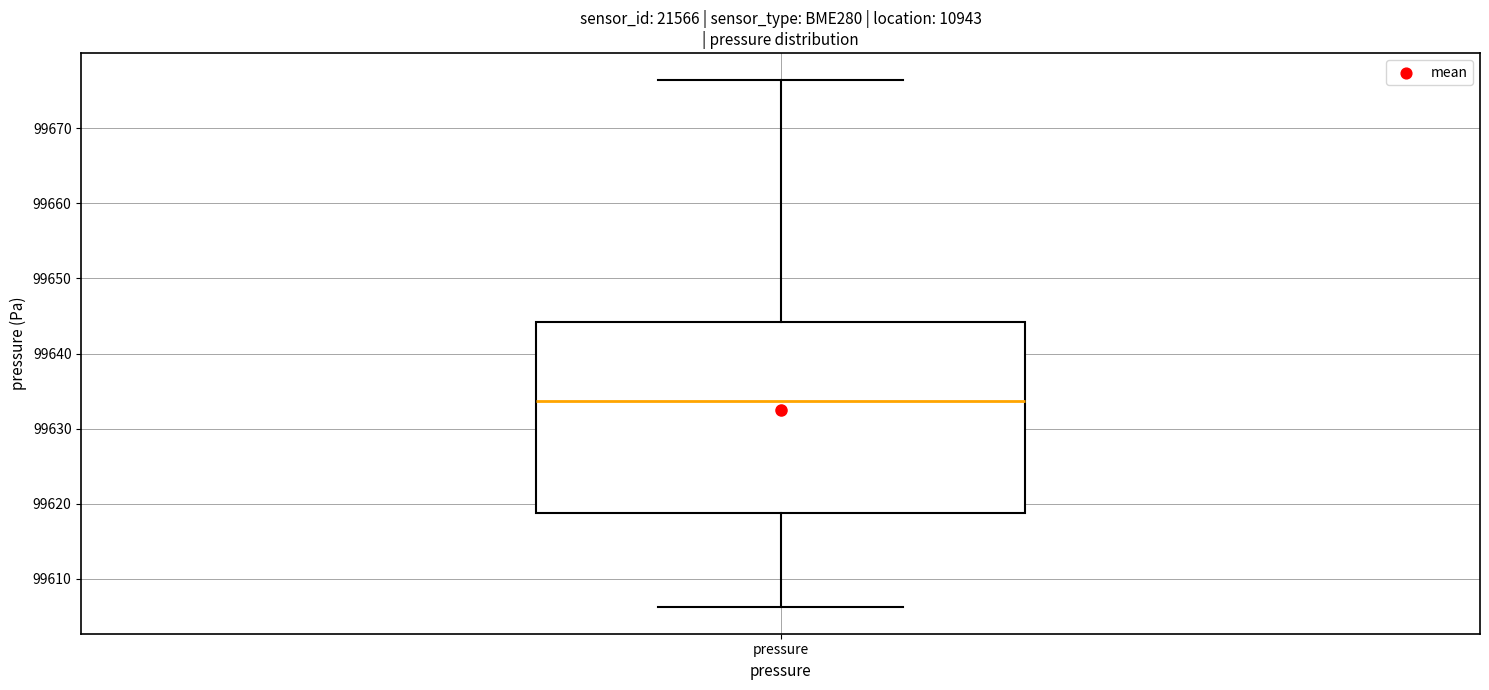

Where does the lower whisker of the box for pressure end on the y-axis? The values are not printed on the chart, so give them approximately, as read against the axis.

99606